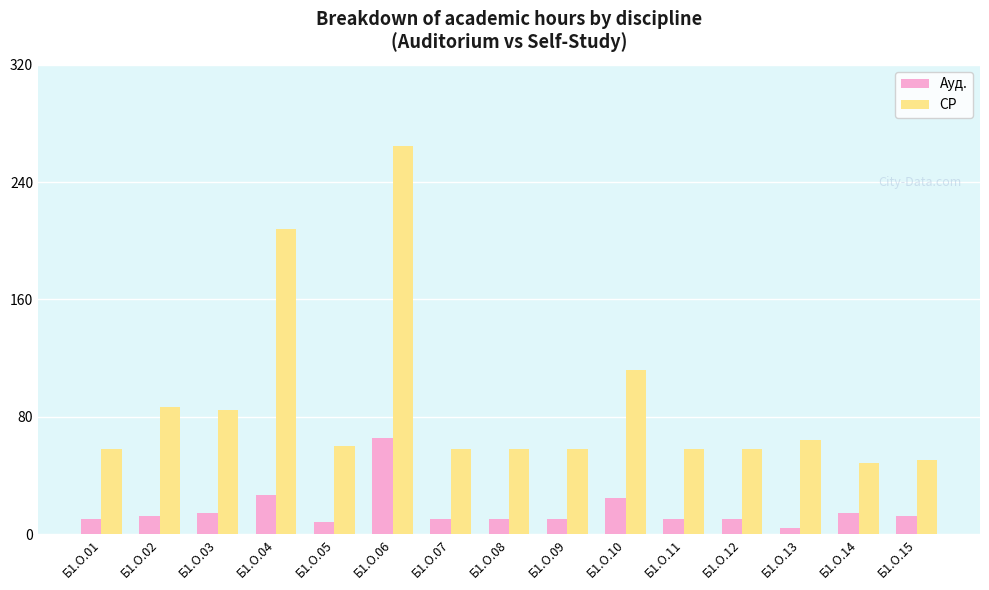

Reading left to right, extract all data points from this chart.

Ауд.: Б1.О.01=10.2	Б1.О.02=12.3	Б1.О.03=14.3	Б1.О.04=26.7	Б1.О.05=8.2	Б1.О.06=65.2	Б1.О.07=10.2	Б1.О.08=10.2	Б1.О.09=10.2	Б1.О.10=24.4	Б1.О.11=10.2	Б1.О.12=10.2	Б1.О.13=4.2	Б1.О.14=14.3	Б1.О.15=12.3
СР: Б1.О.01=57.8	Б1.О.02=86.7	Б1.О.03=84.7	Б1.О.04=208.3	Б1.О.05=59.8	Б1.О.06=264.8	Б1.О.07=57.8	Б1.О.08=57.8	Б1.О.09=57.8	Б1.О.10=111.6	Б1.О.11=57.8	Б1.О.12=57.8	Б1.О.13=63.8	Б1.О.14=48.7	Б1.О.15=50.7